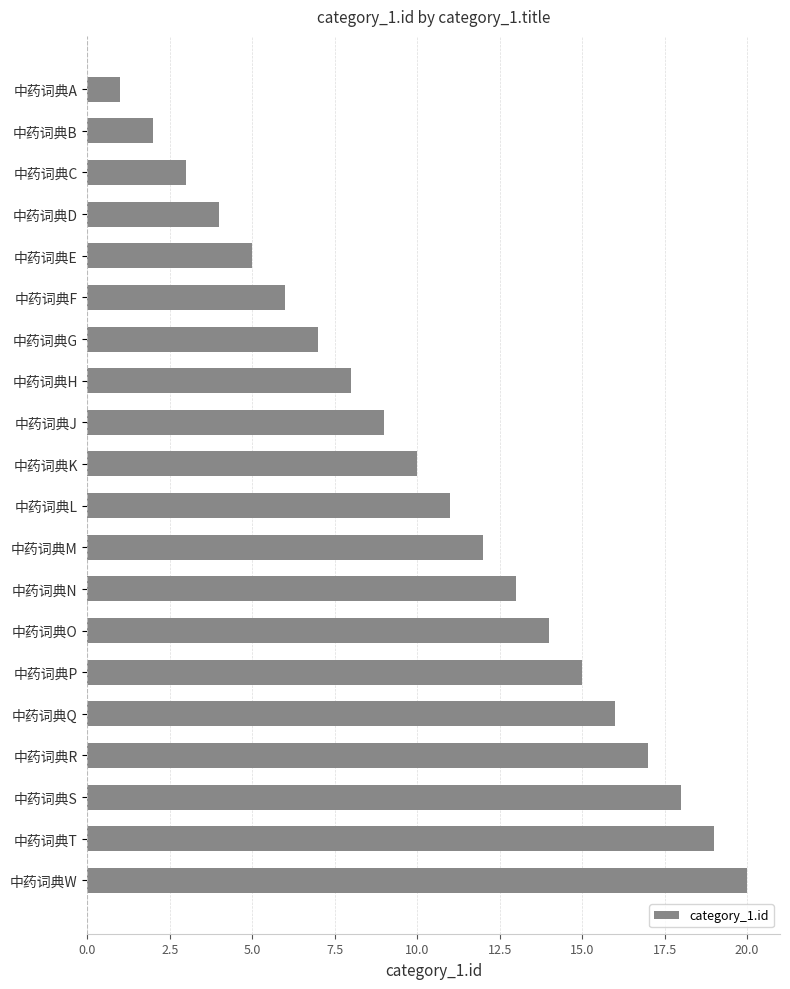

Between 中药词典T and 中药词典P, which is larger?

中药词典T